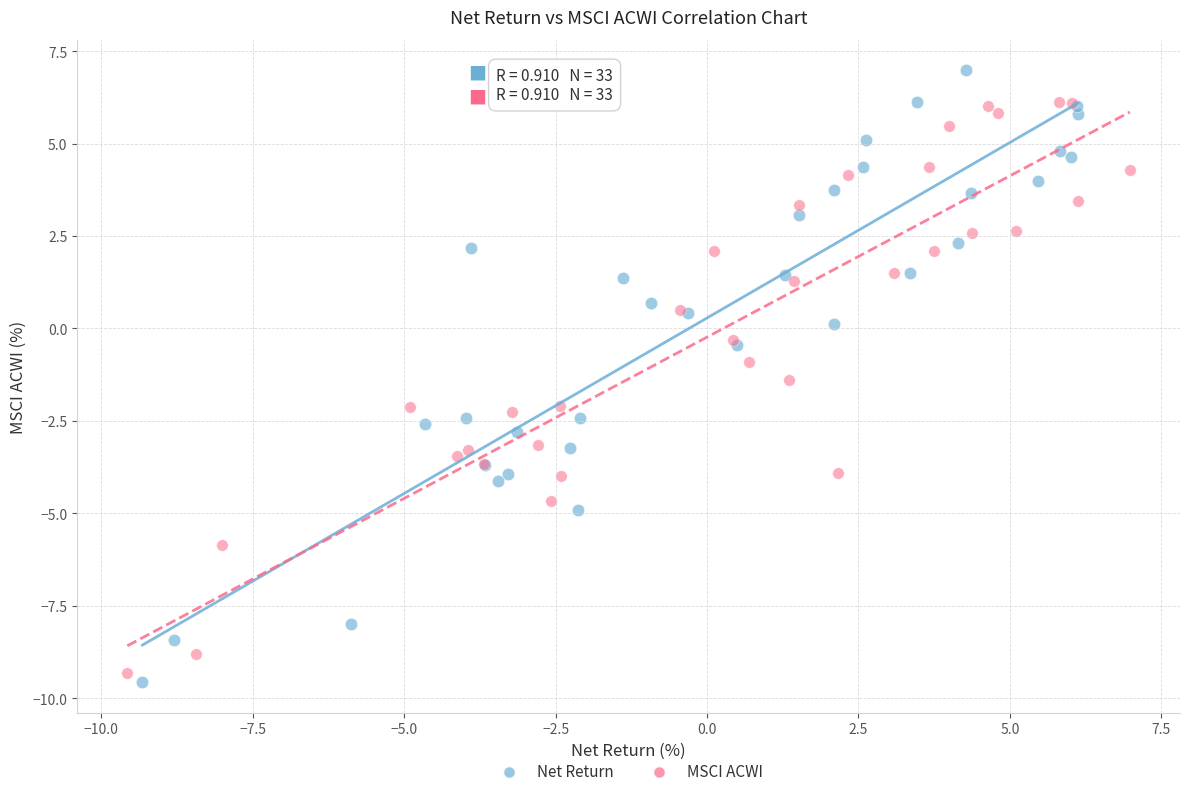

Which series reaches the minimum Y coordinate?

Net Return